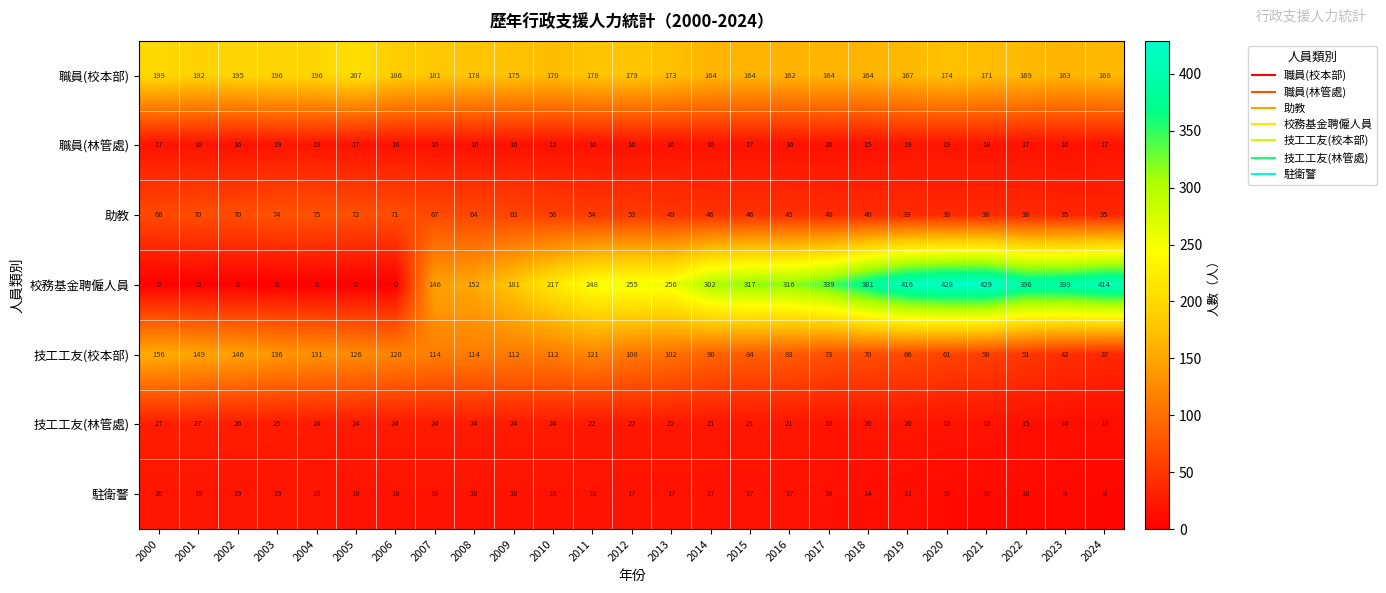

What is the total value across all series at 2007?

566